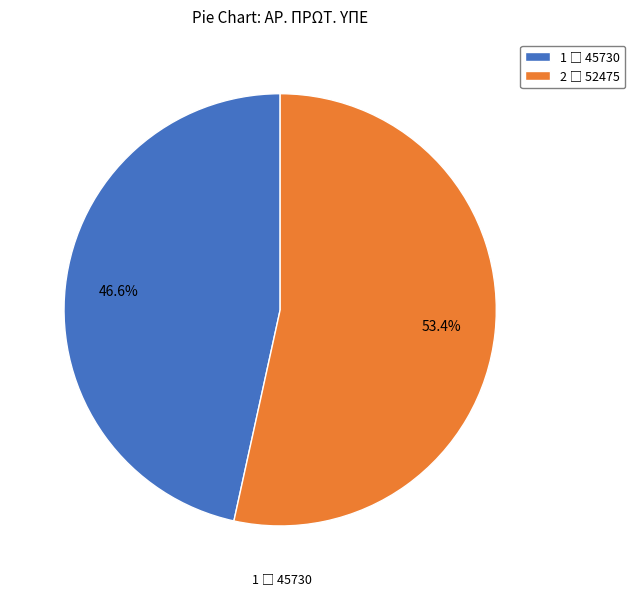

To the nearest percent, what is the average slice percentage?

50%